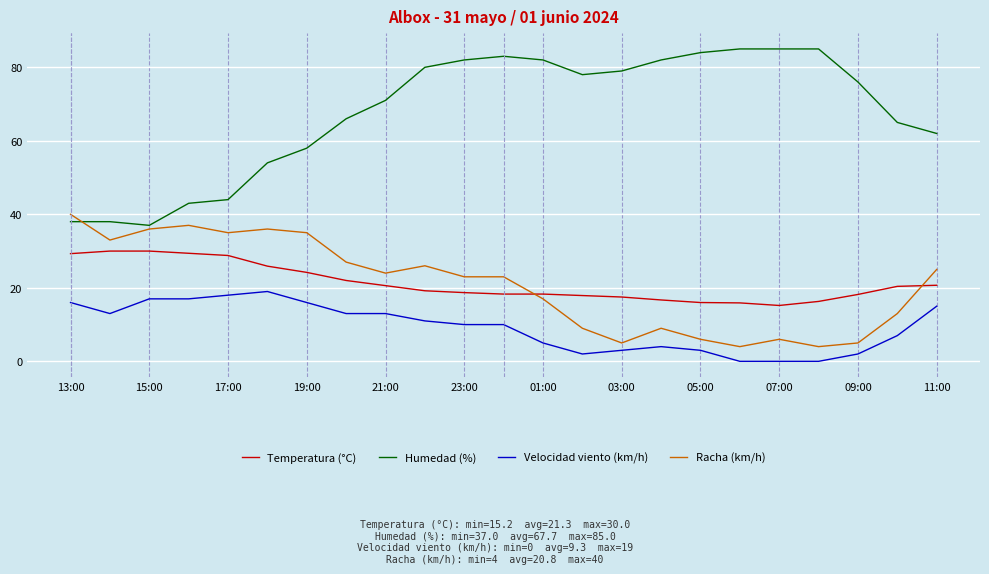

Count the number of categories in the chart.

23